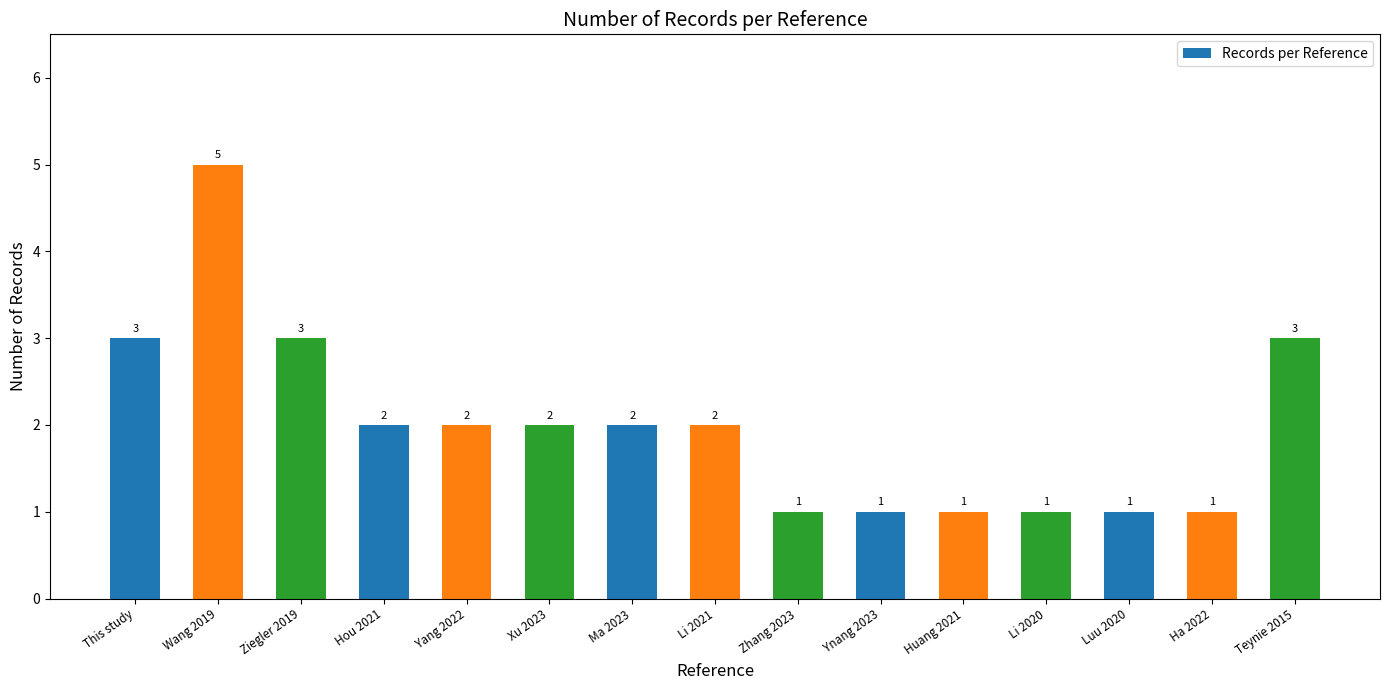

True or false: the data shows 3 at Teynie 2015.

True